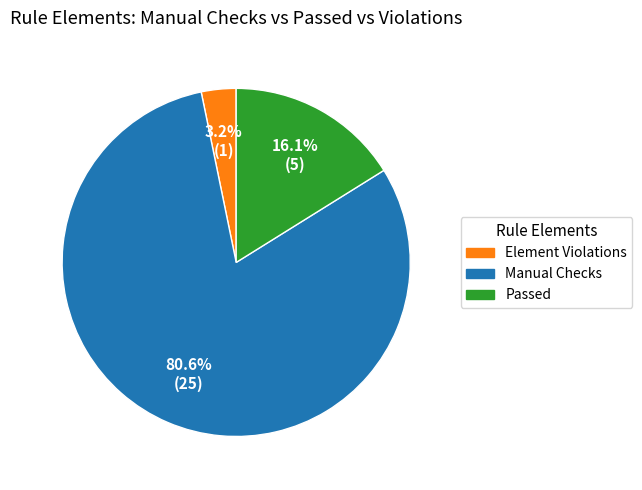

Does any single category account for the majority?

Yes